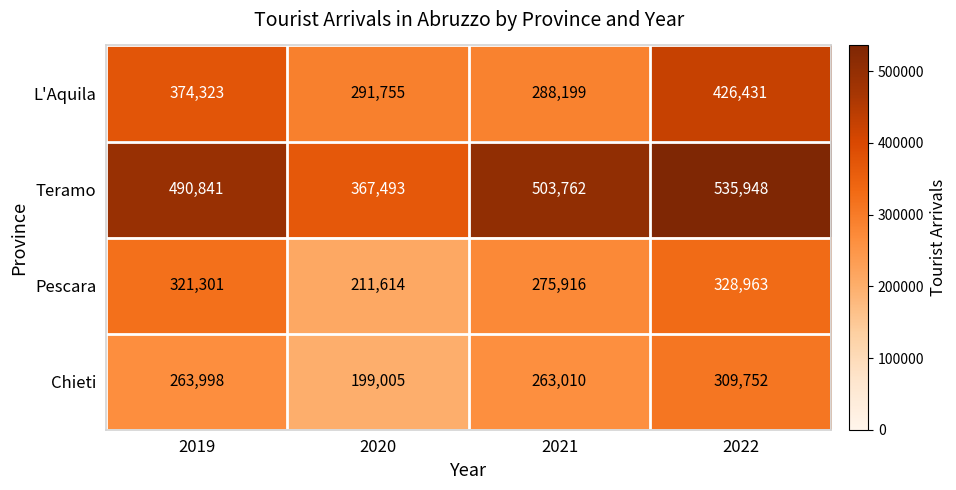

Between 2019 and 2022, which series saw the biggest shift?

L'Aquila